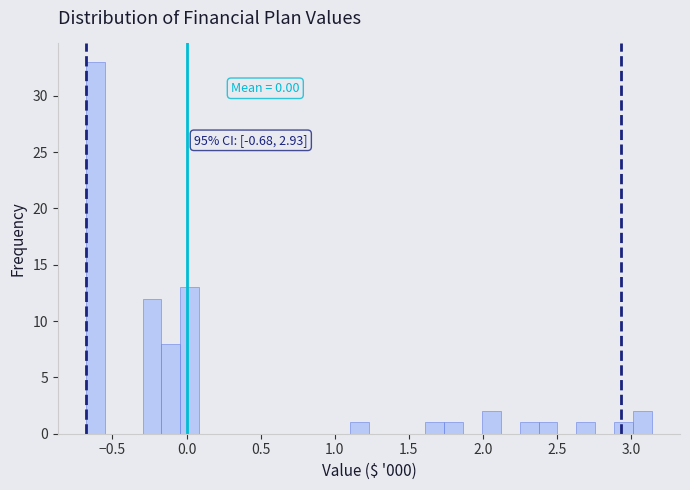

Around what value on the x-axis is the tallest bar? Give the approximate position of its centre, as read against the axis.

-0.60